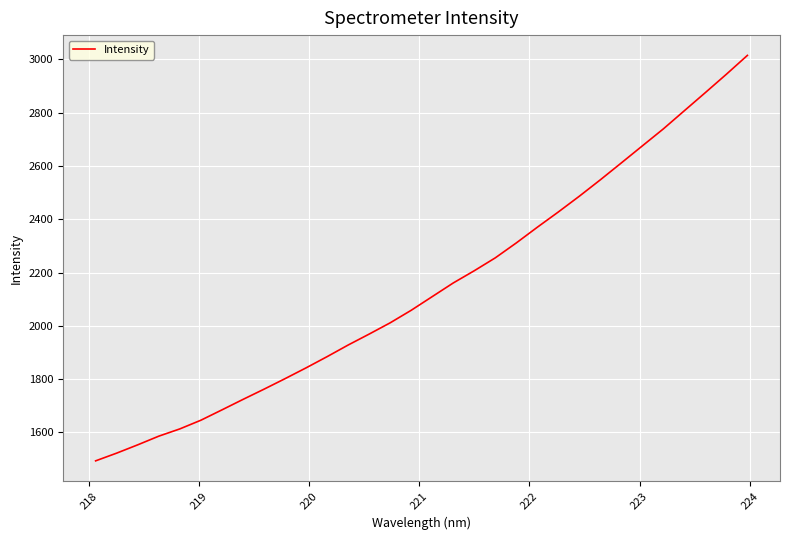

What is the minimum value shown in the chart?

1493.5